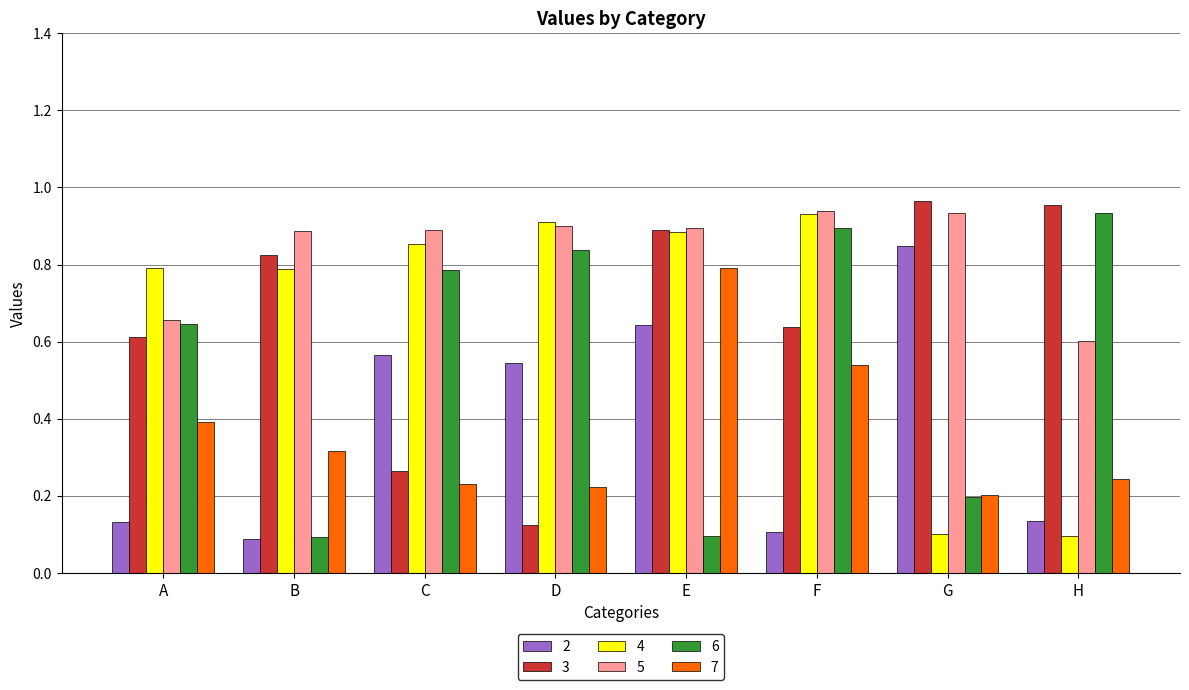

At how many categories does at least one series exceed 0?

8